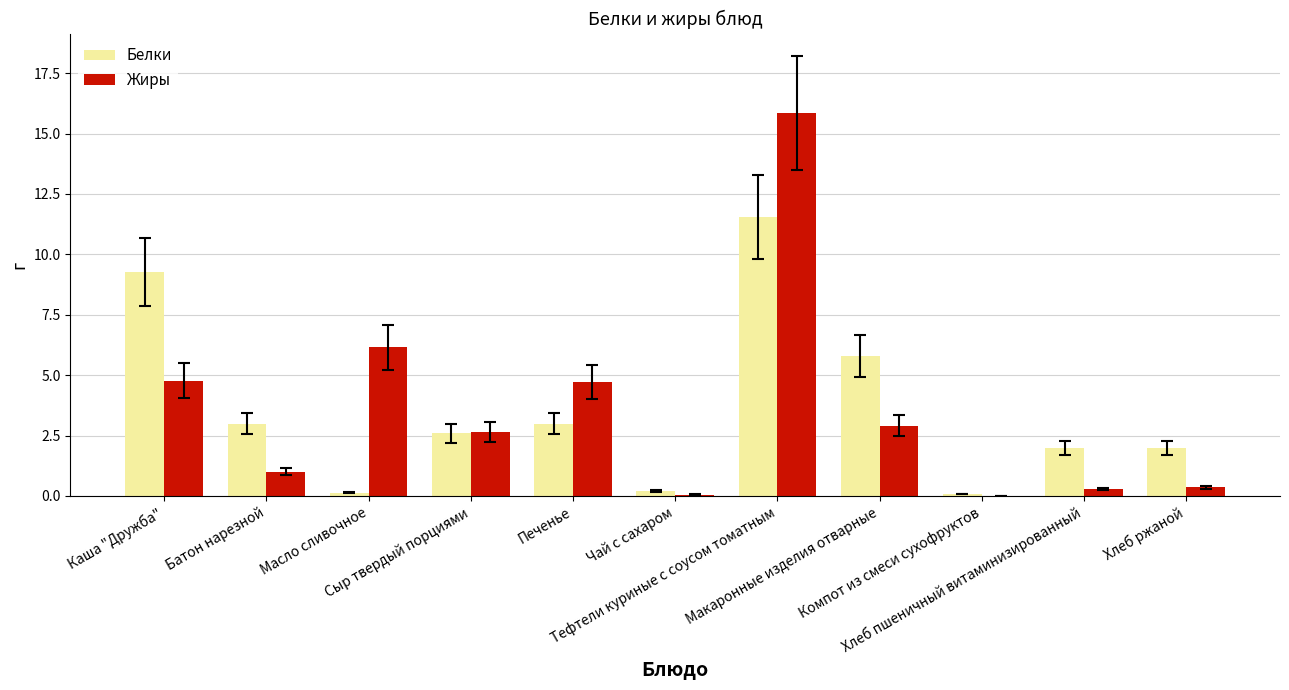

What is the sum of all Белки values?

39.6